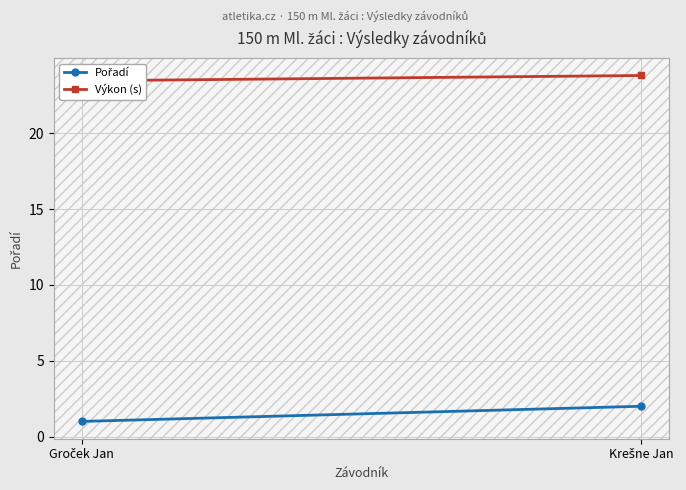

What is the difference between the maximum and minimum values in the Pořadí series?

1.0